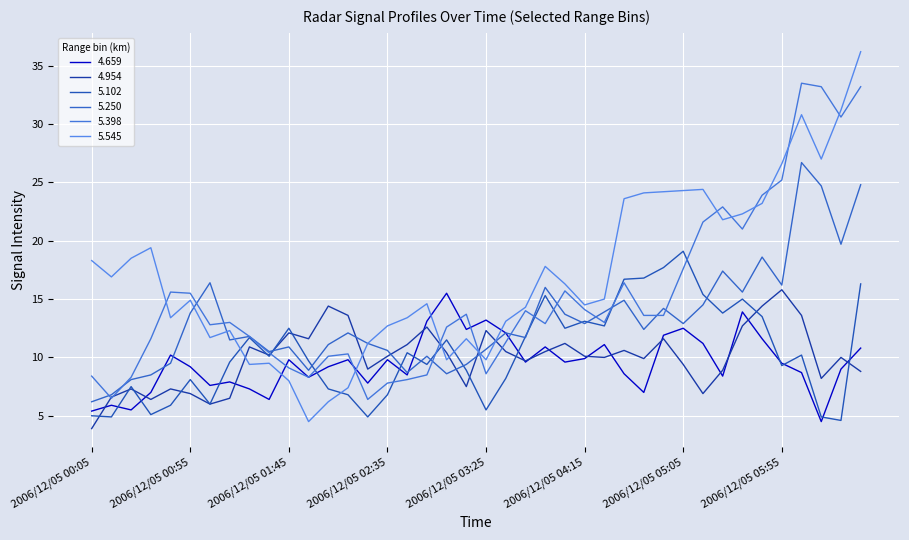

What are all the series names shown in the legend?

4.659, 4.954, 5.102, 5.250, 5.398, 5.545